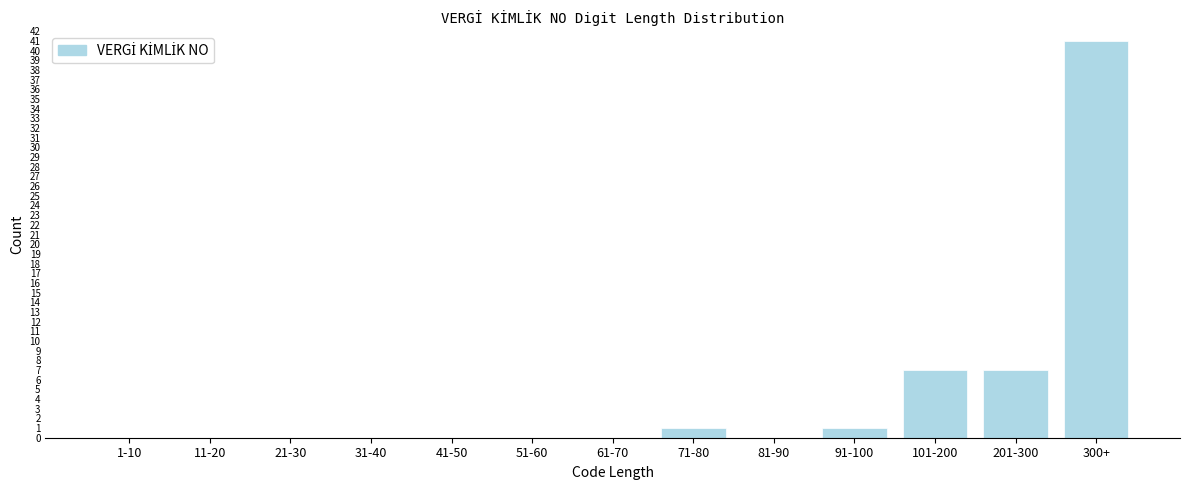

Reading left to right, extract all data points from this chart.

1-10=0	11-20=0	21-30=0	31-40=0	41-50=0	51-60=0	61-70=0	71-80=1	81-90=0	91-100=1	101-200=7	201-300=7	300+=41